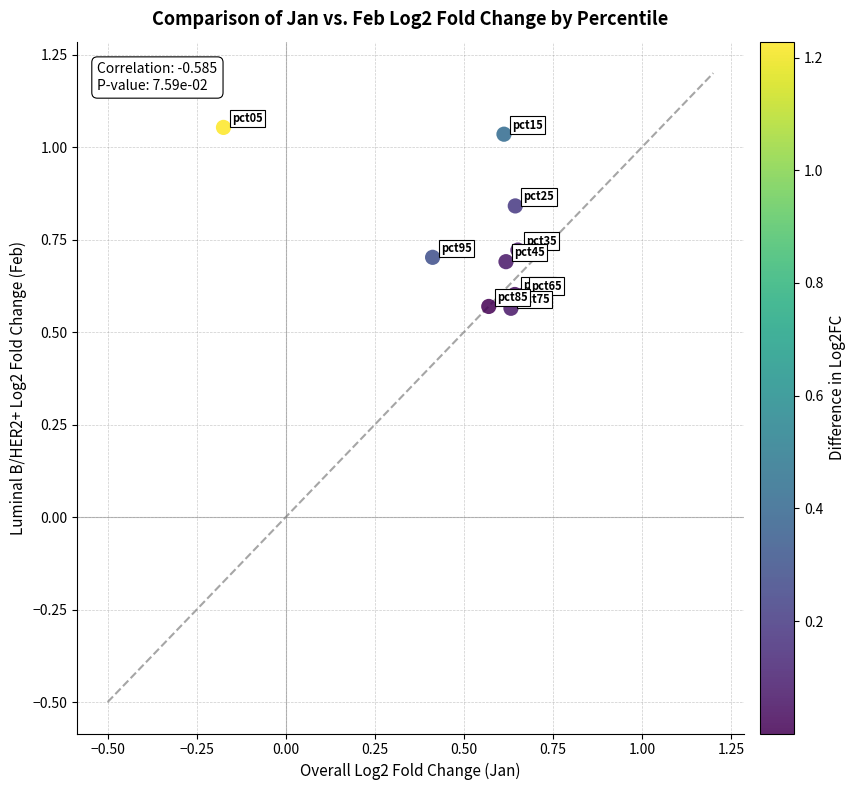

What is the range of Y values (max minus min)?

0.5